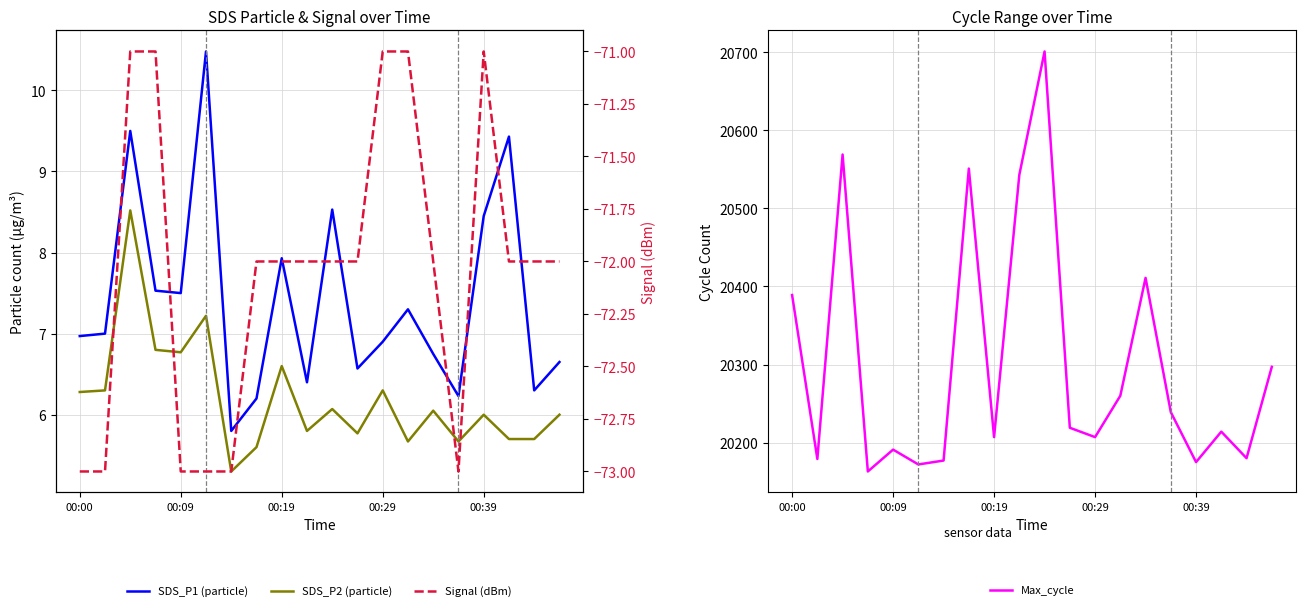

What is the maximum value for Max_cycle?

20701